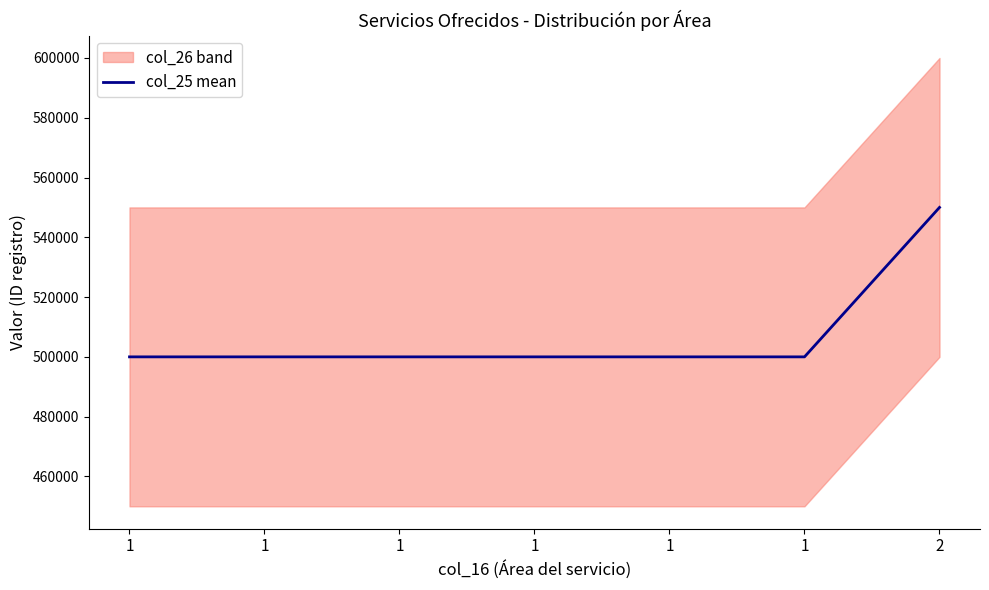

What is the maximum value shown in the chart?

550000